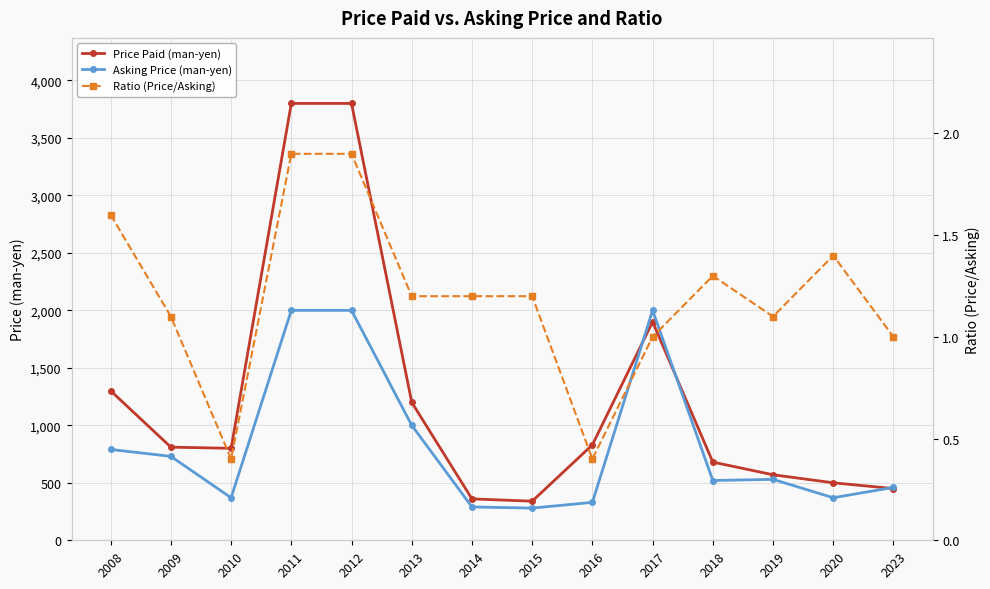

In Price Paid (man-yen), how many points are higher than both neighbors (excluding endpoints)?

1